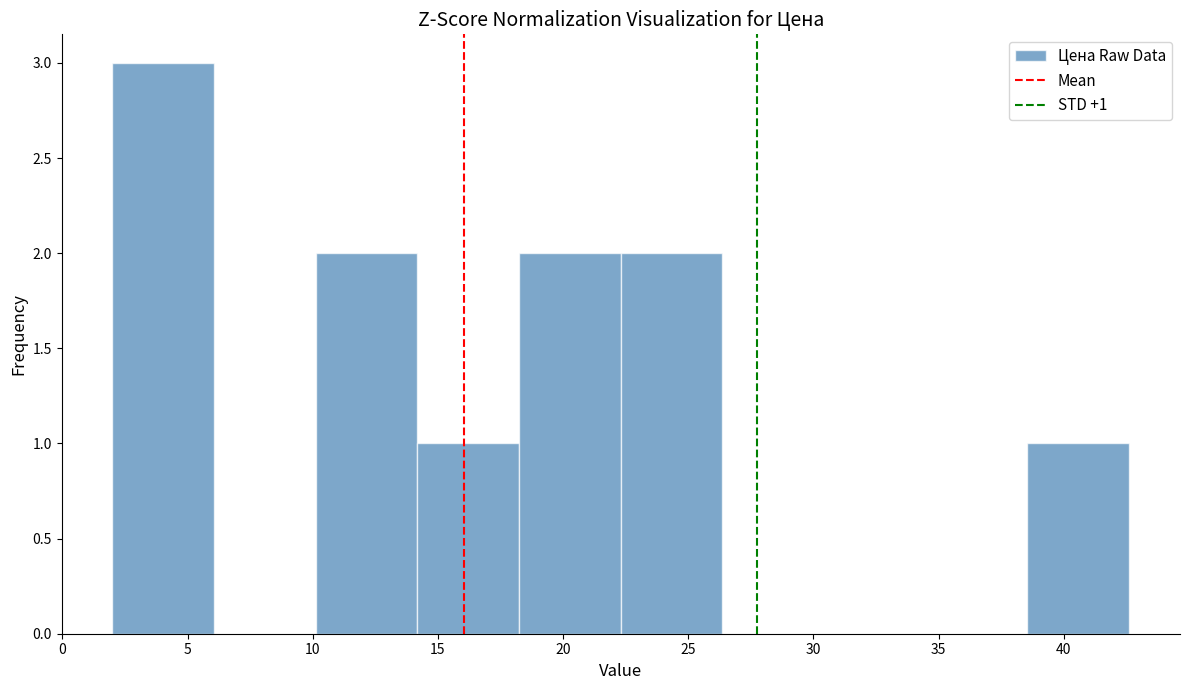

Over which range of the x-axis is the bar tallest?

2.0 to 6.0